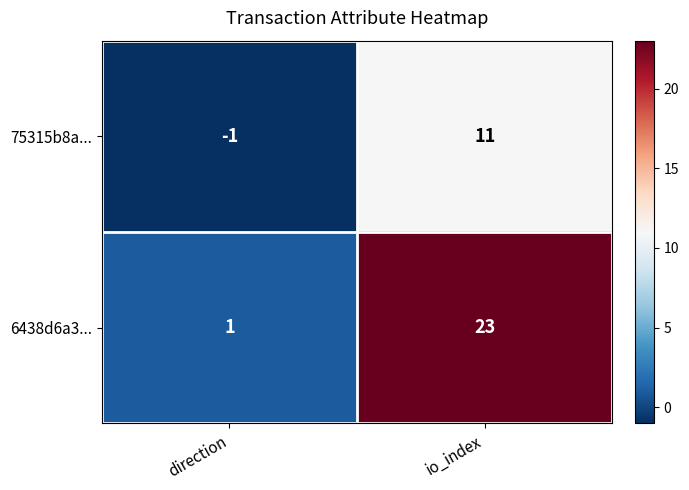

What is the difference between the maximum and minimum values in the 6438d6a3... series?

22